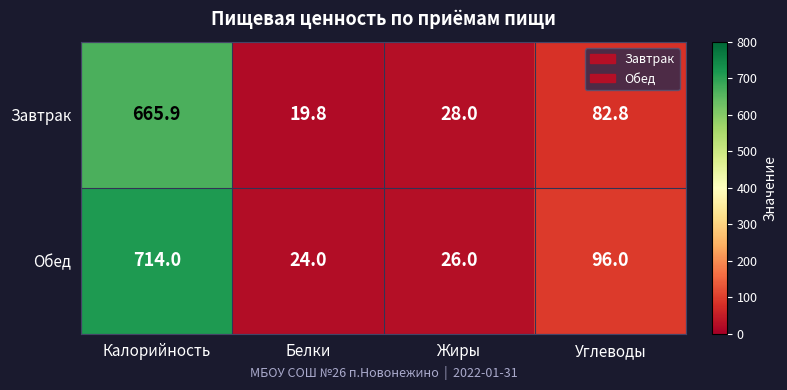

The Завтрак series shows 32.5 at Углеводы. True or false?

False